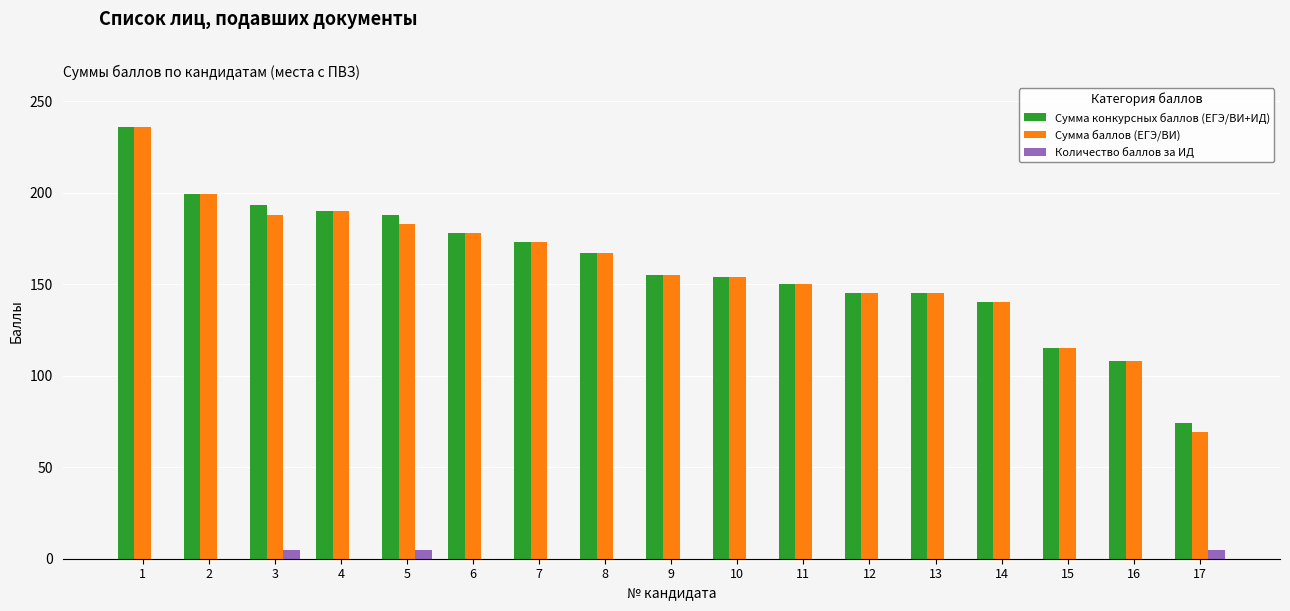

What is the maximum value shown in the chart?

236